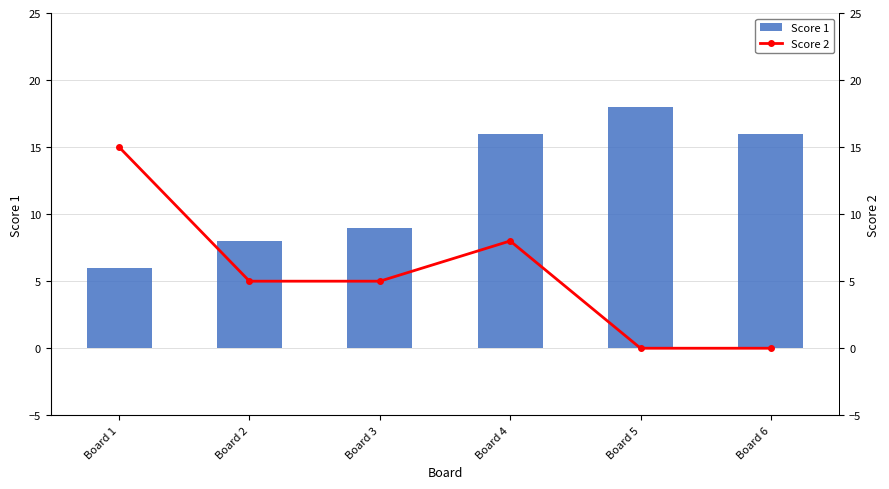

At which category does the chart reach its minimum across all series?

Board 5